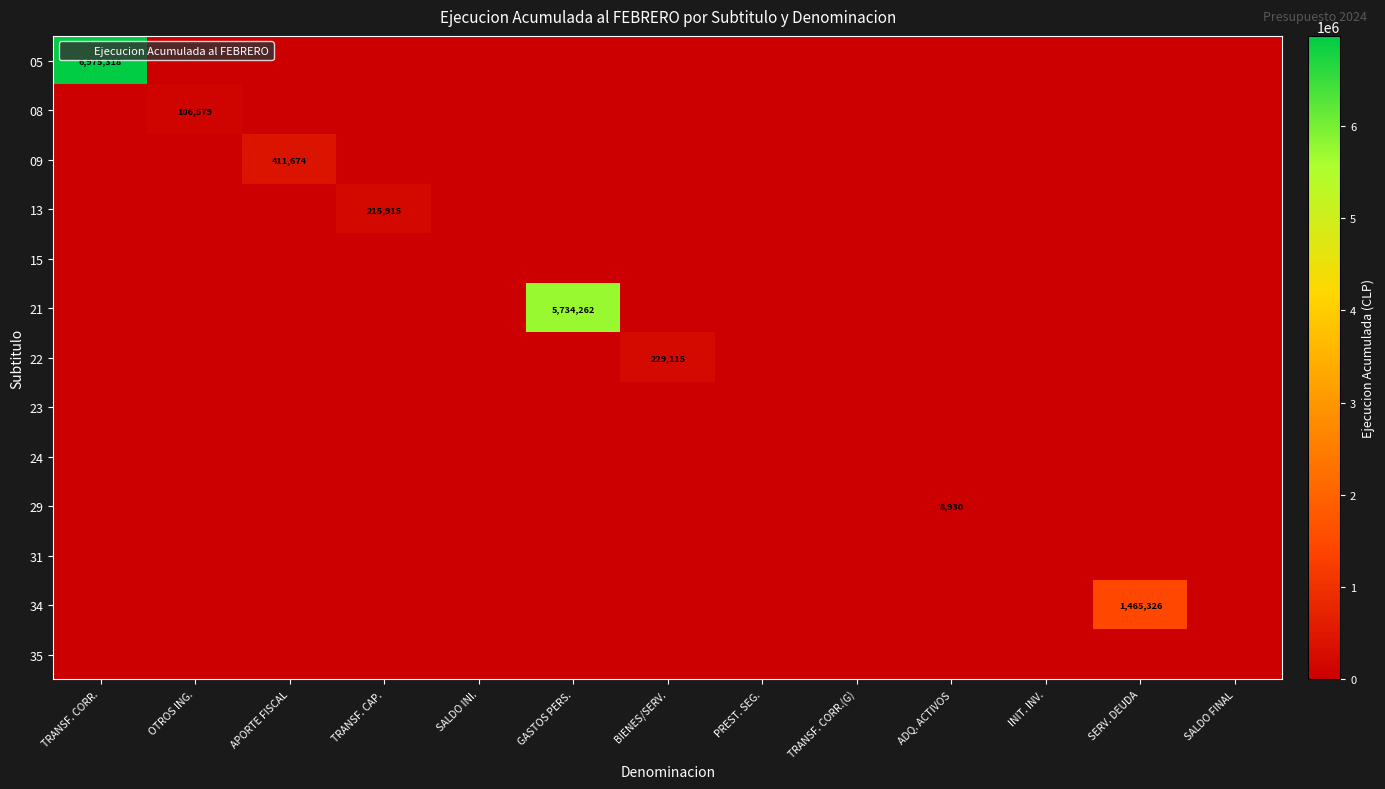

At which category is the sum across all series the highest?

TRANSF. CORR.